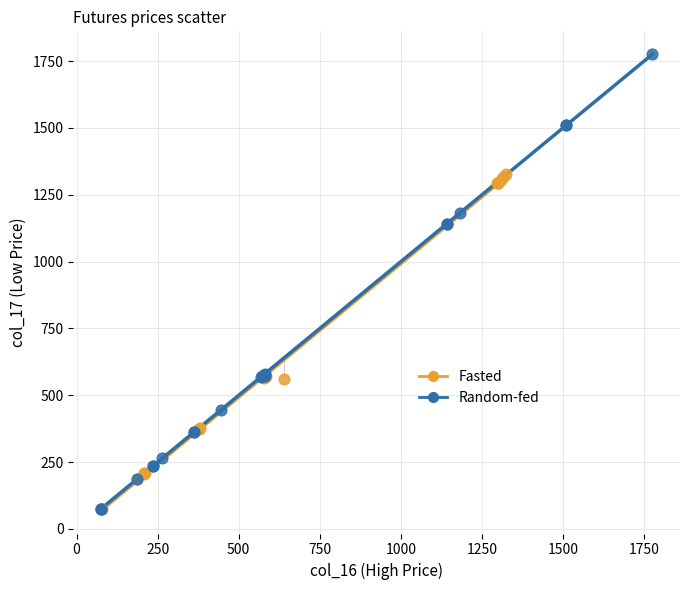

Which series has the largest Y range (max minus min)?

Random-fed